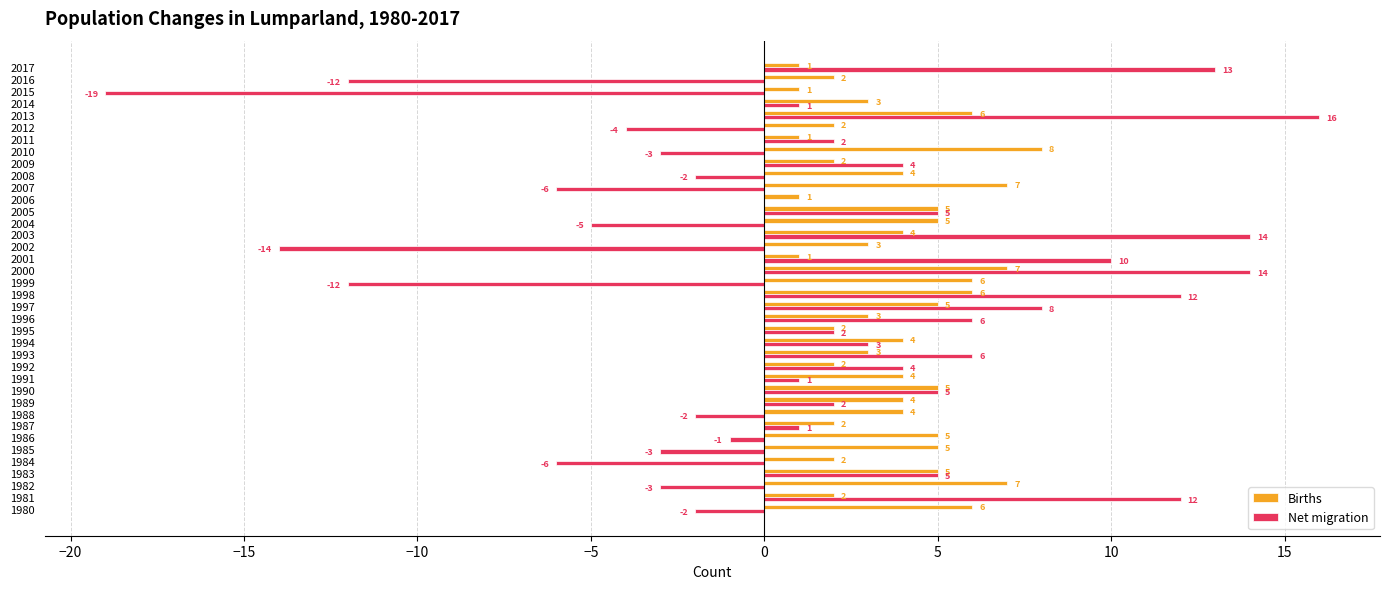

What is the sum of the Net migration values at 1995 and 1994?

5